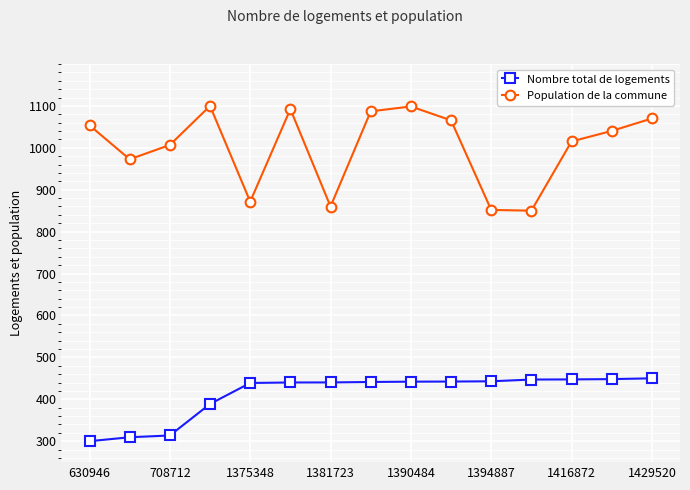

Which series has the widest spread of values?

Population de la commune